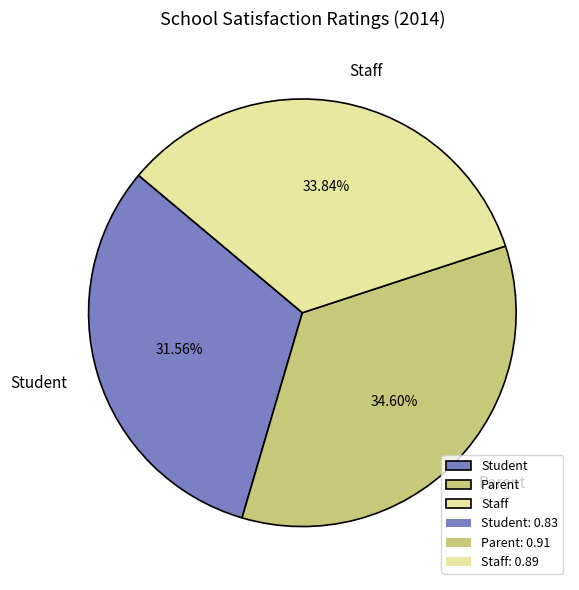

Which category has the smallest portion of the pie?

Student